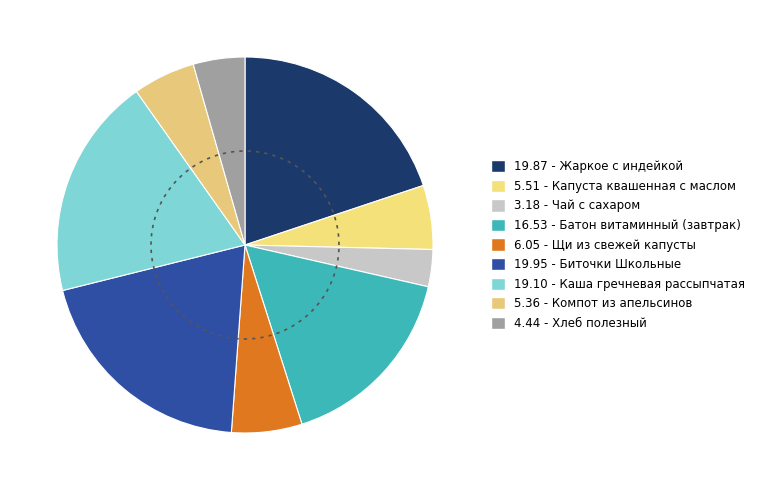

Which has a higher value, Каша гречневая рассыпчатая or Биточки Школьные?

Биточки Школьные